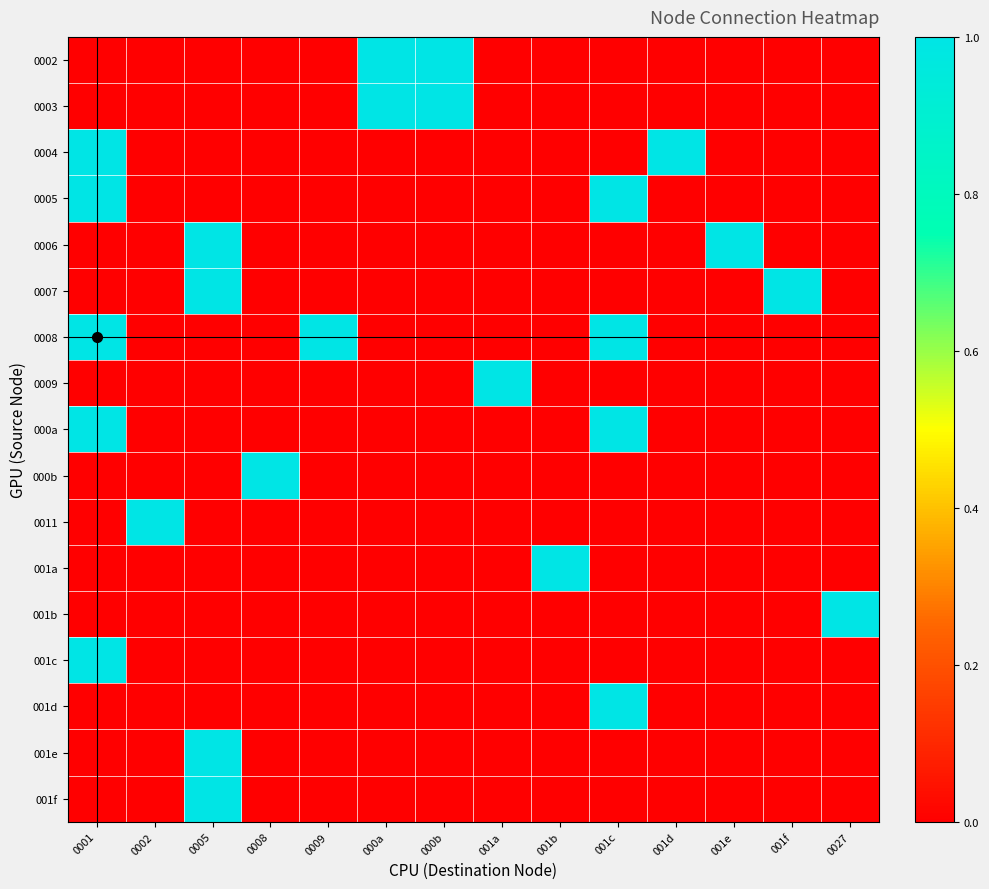

At which category is the sum across all series the highest?

0001